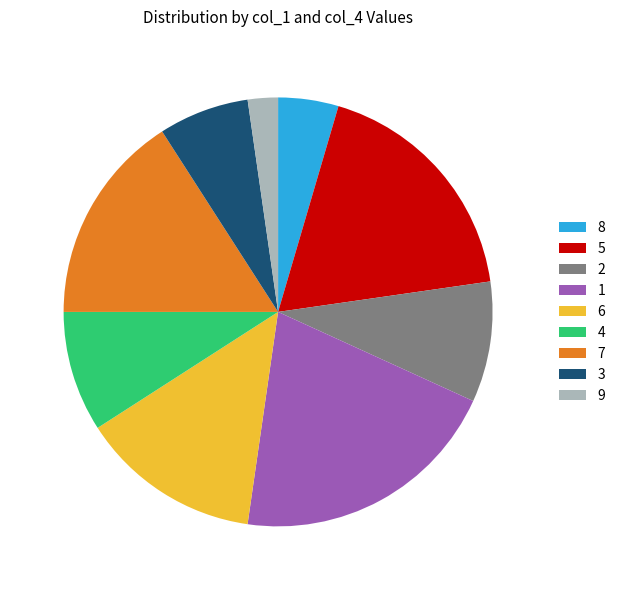

Between 4 and 5, which is larger?

5